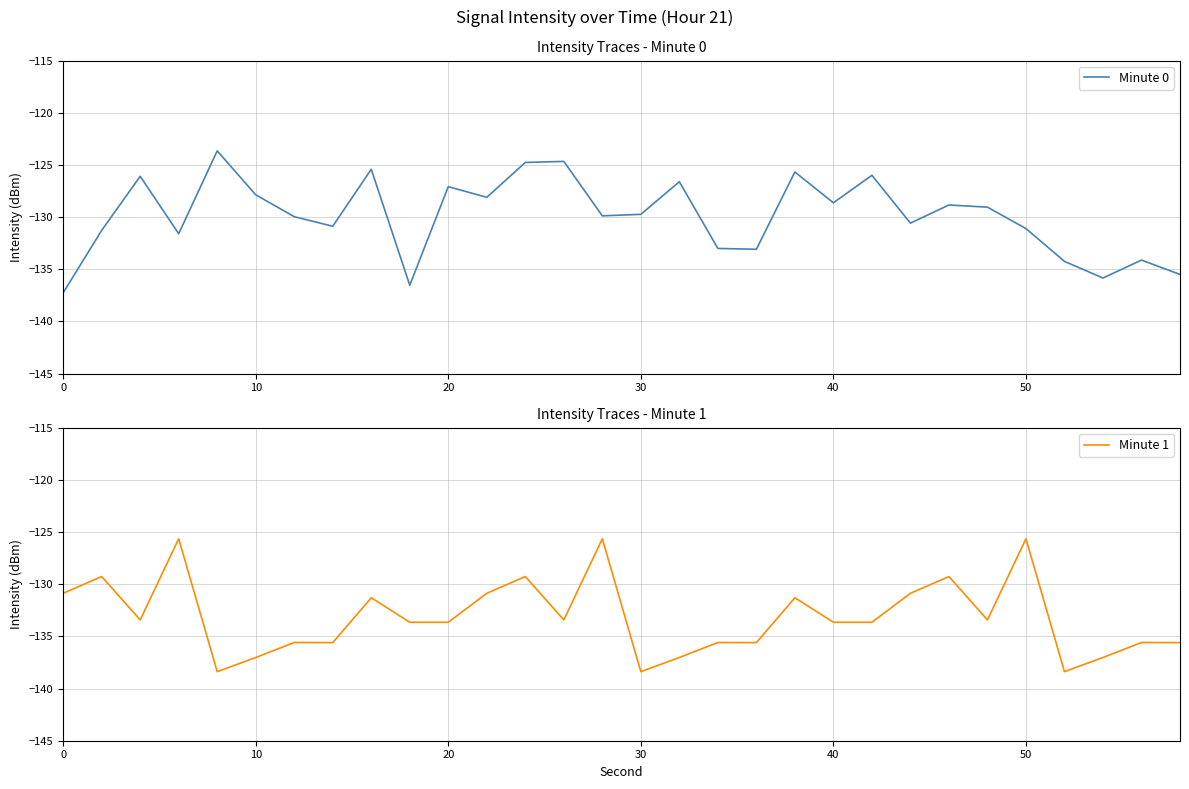

The Minute 0 series shows -79.0 at 0. True or false?

False